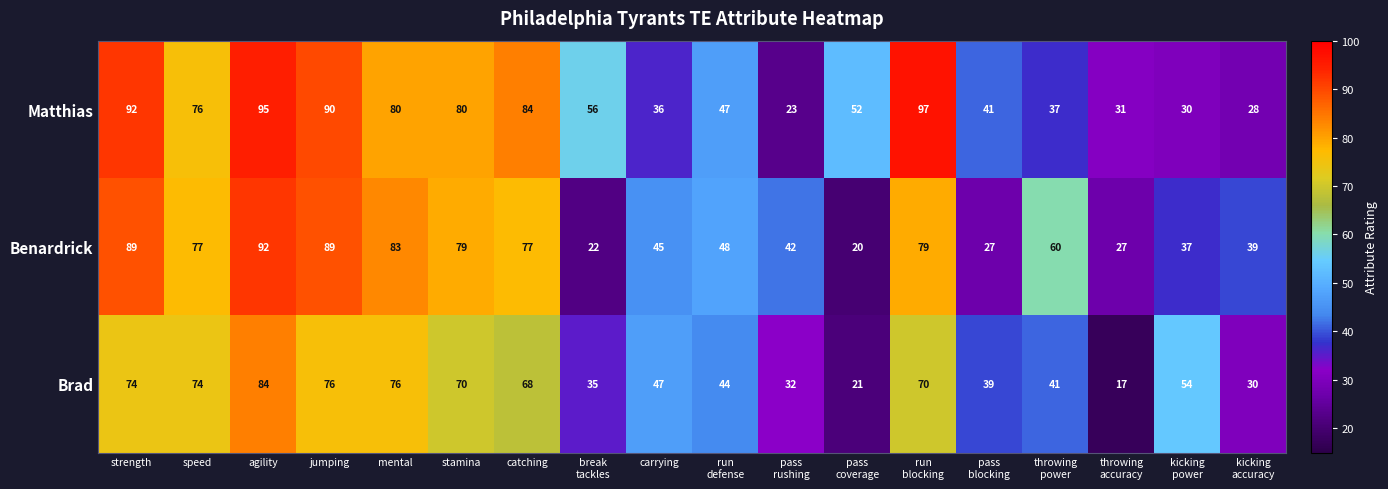

What is the difference between the maximum and minimum values in the Brad series?

67